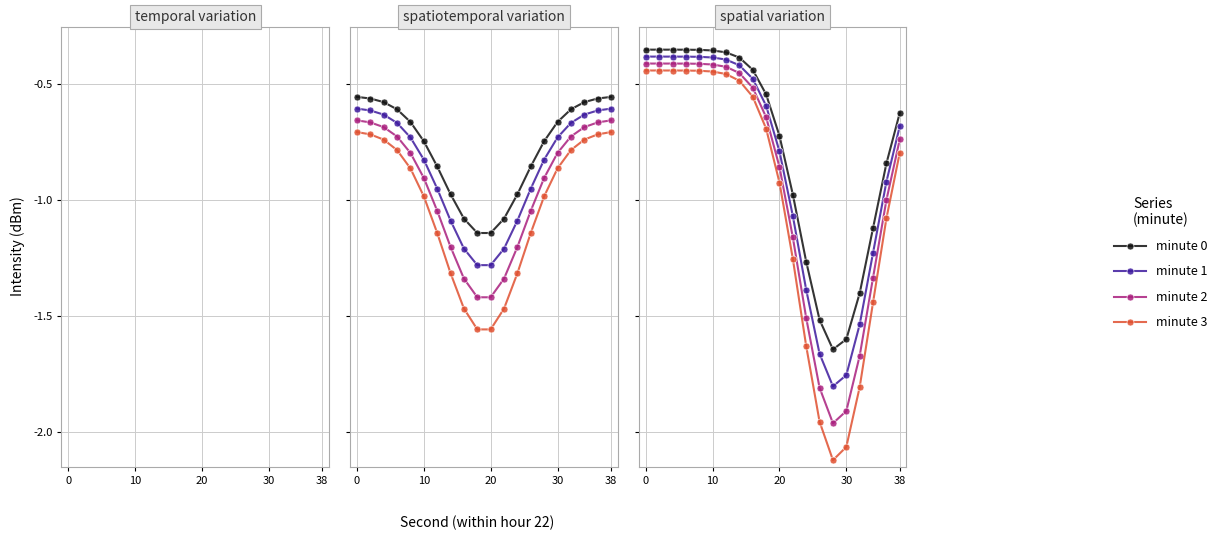

What are all the series names shown in the legend?

minute 0, minute 1, minute 2, minute 3